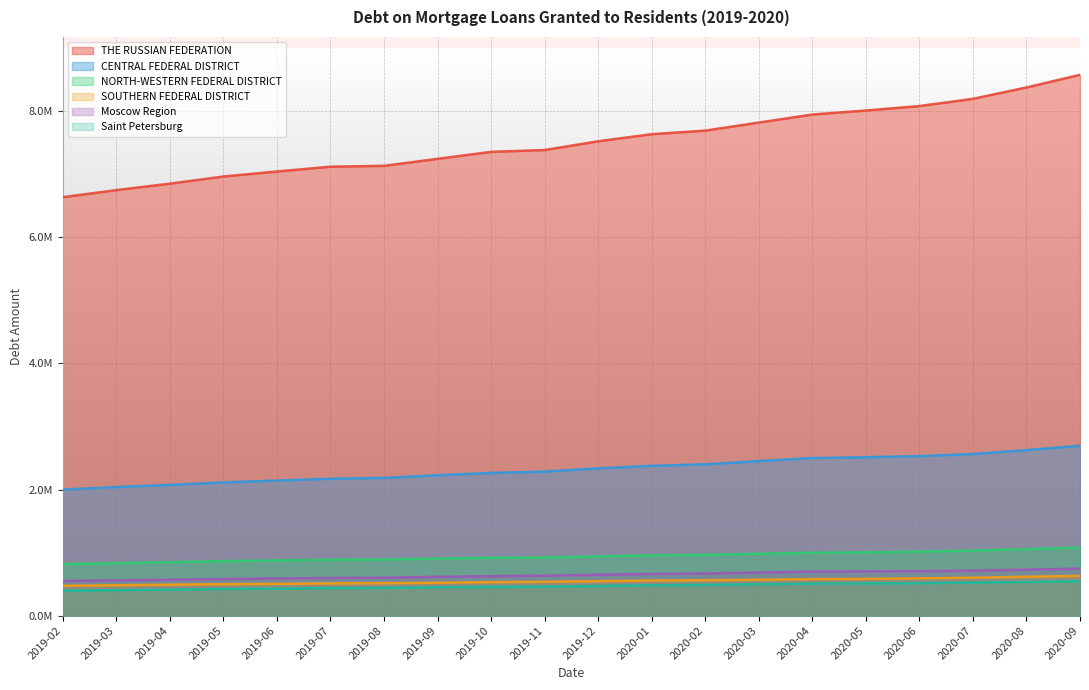

Where is CENTRAL FEDERAL DISTRICT nearest to the value 2347245?

2019-12